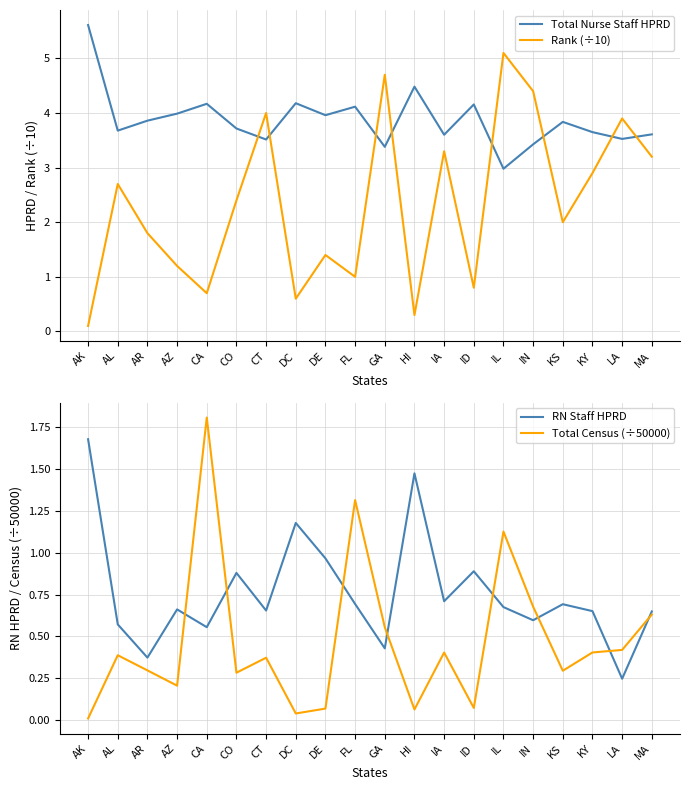

What is the sum of all Total Nurse Staff HPRD values?

77.4